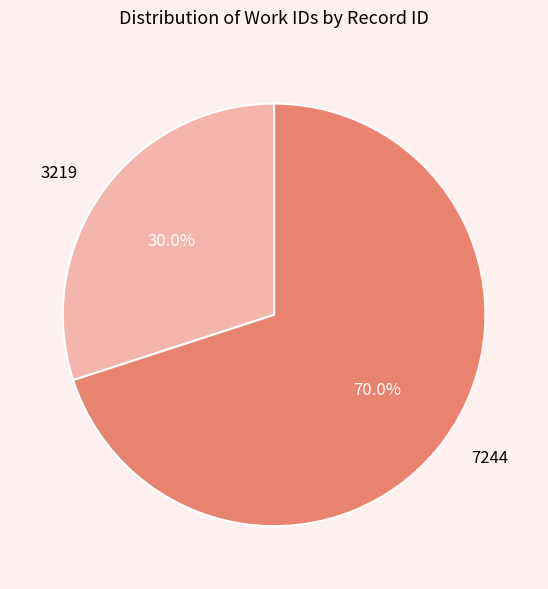

To the nearest percent, what portion does 3219 represent?

30%